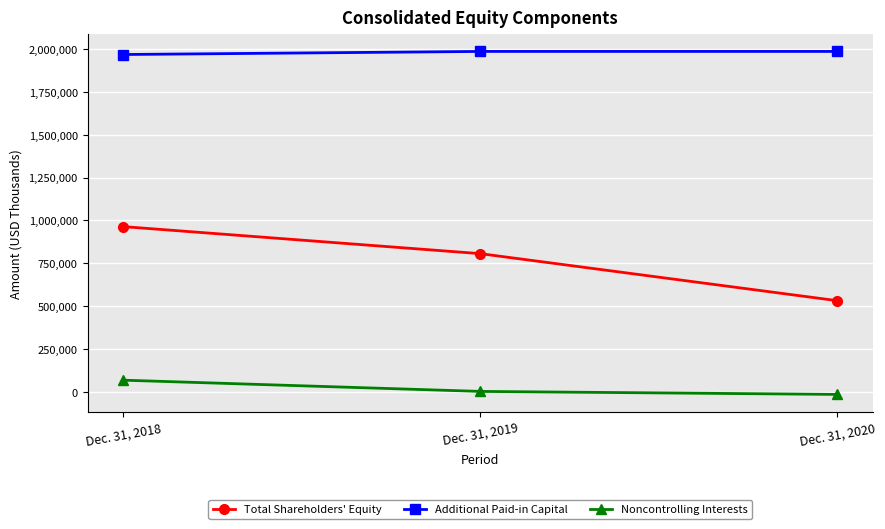

What is the sum of the Noncontrolling Interests values at Dec. 31, 2018 and Dec. 31, 2020?

53015